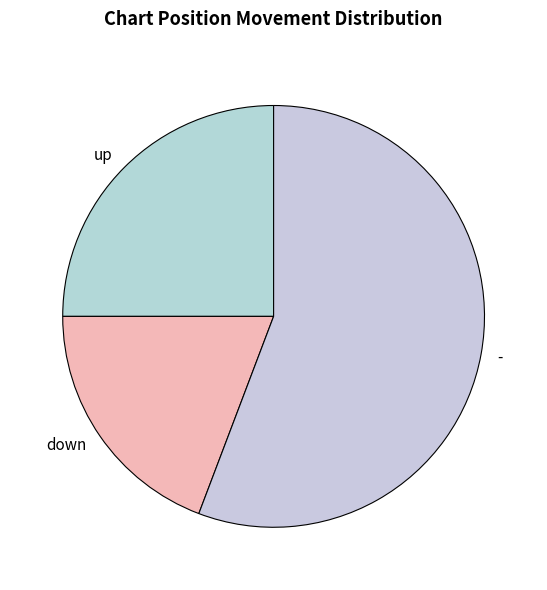

How many segments does this pie chart have?

3